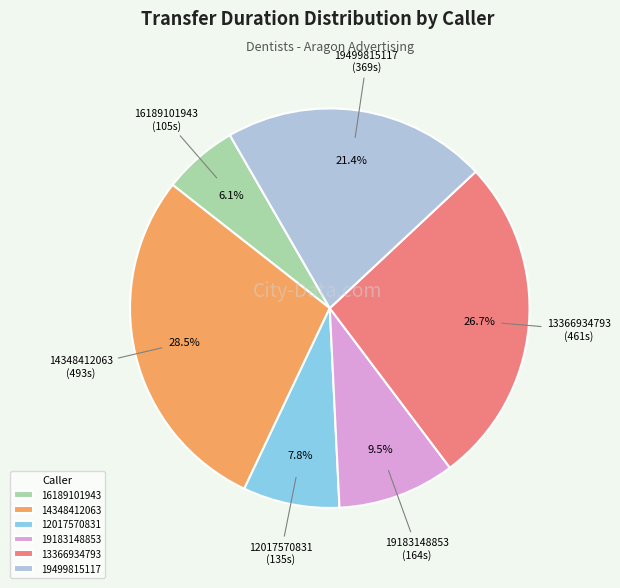

Do 19183148853 and 19499815117 together represent more than half of the pie?

No